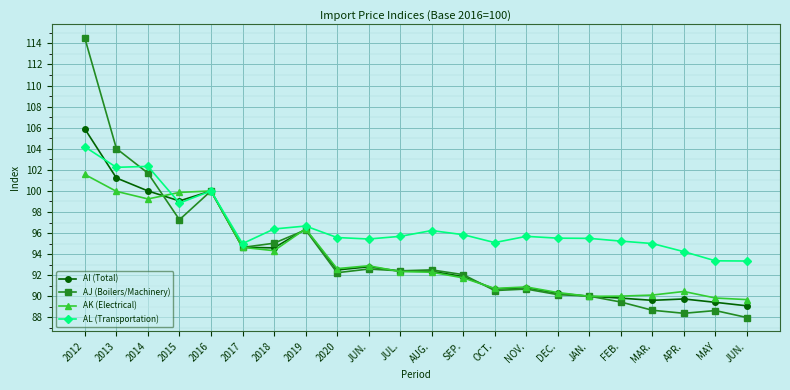

What are all the series names shown in the legend?

AI (Total), AJ (Boilers/Machinery), AK (Electrical), AL (Transportation)